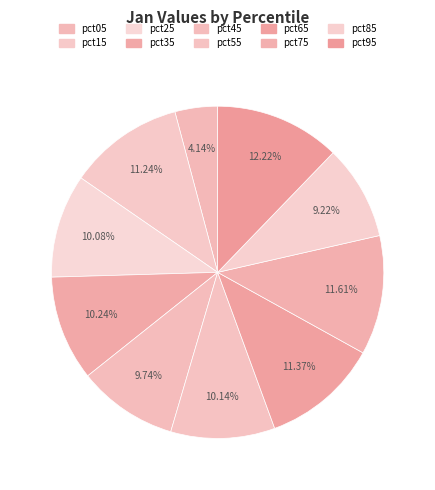

Which slice is the largest?

pct95